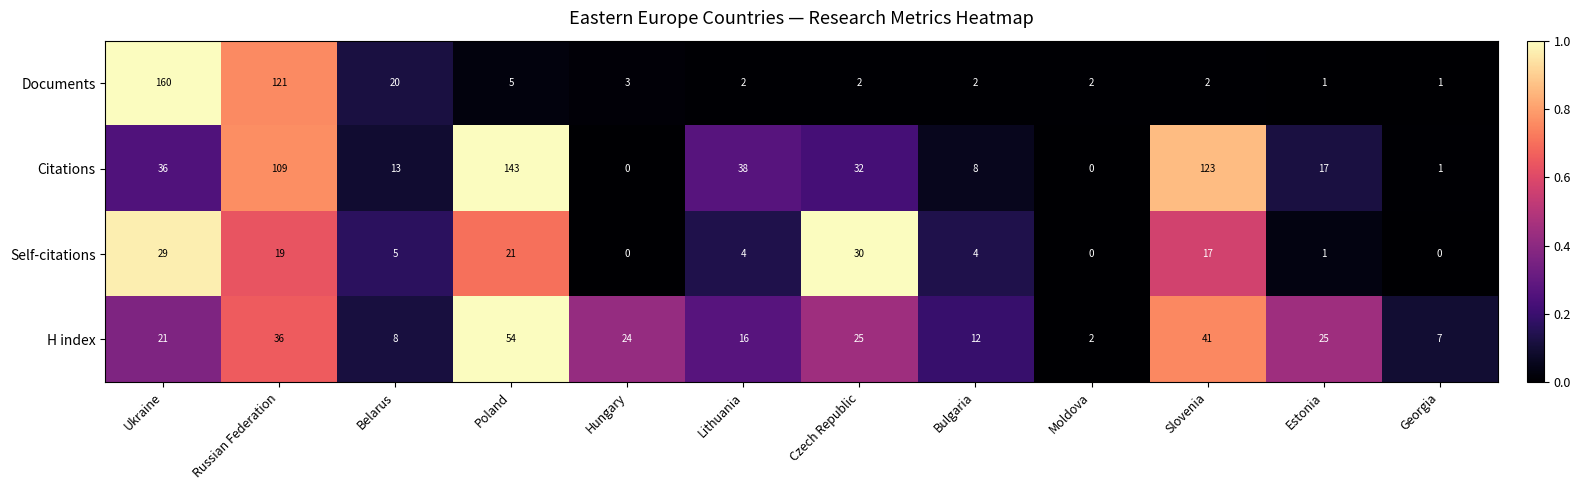

What is the total value across all series at Moldova?

4